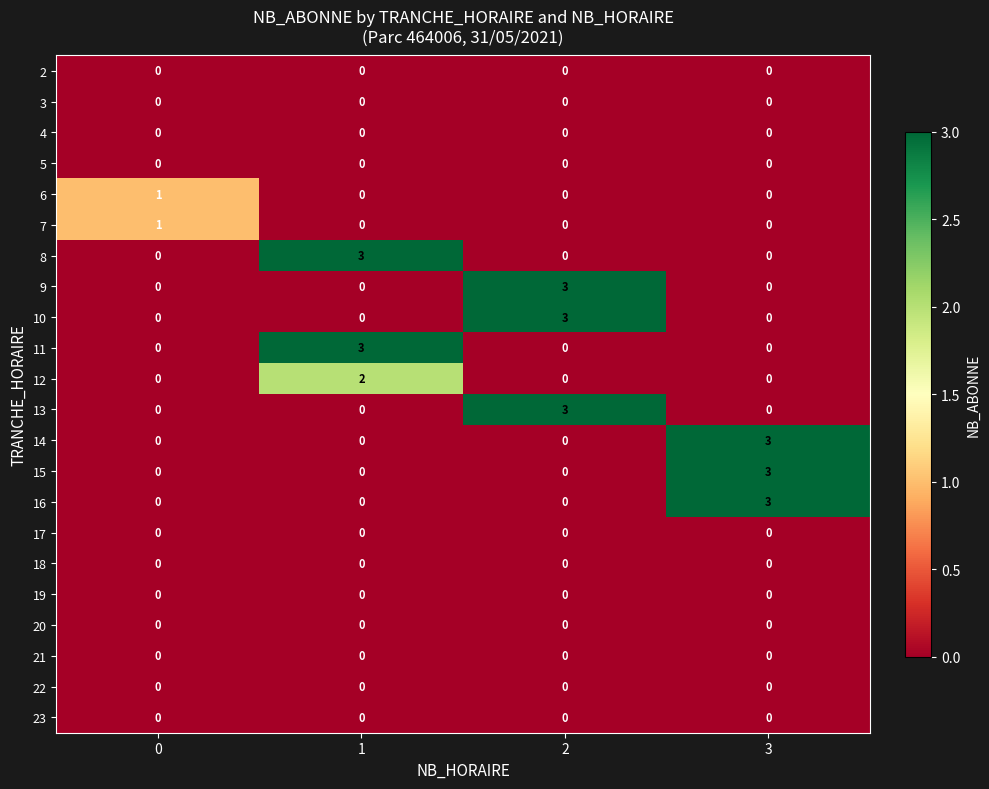

Is the value of 16 at 3 greater than the value of 13 at 1?

Yes